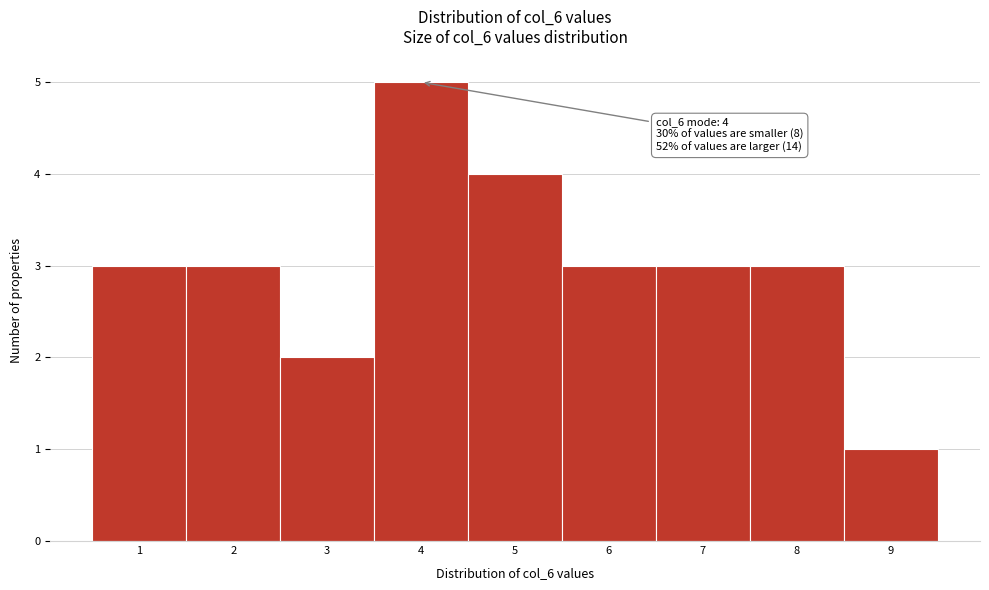

Which range on the x-axis has the tallest bar?

3.5 to 4.5